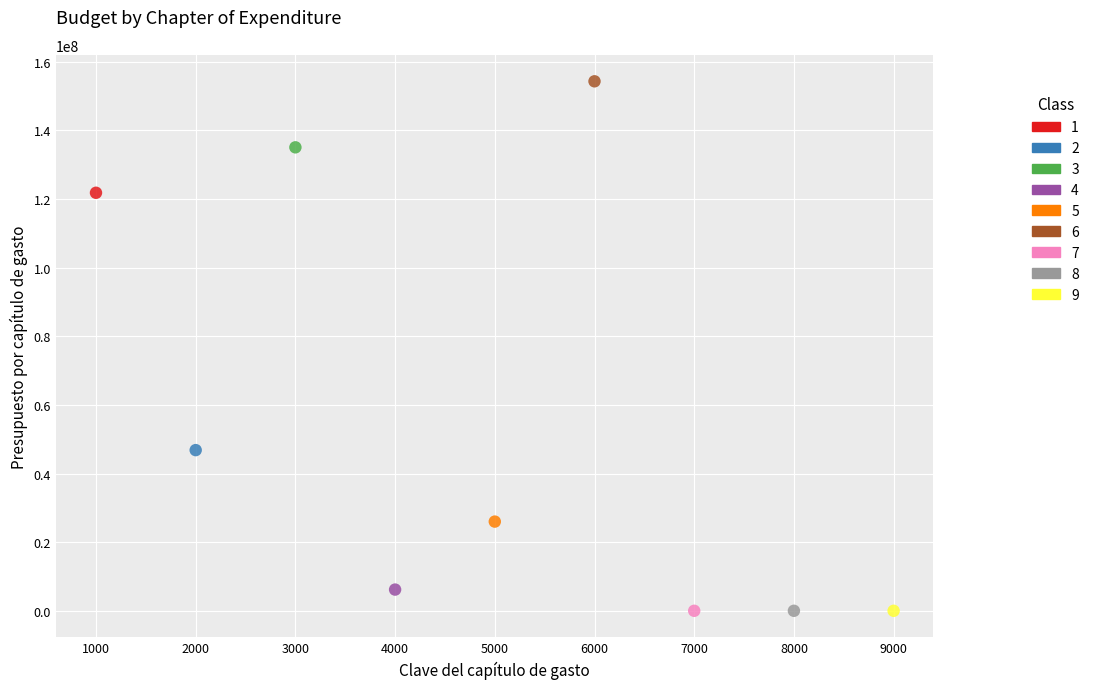

Which series reaches the maximum Y coordinate?

6